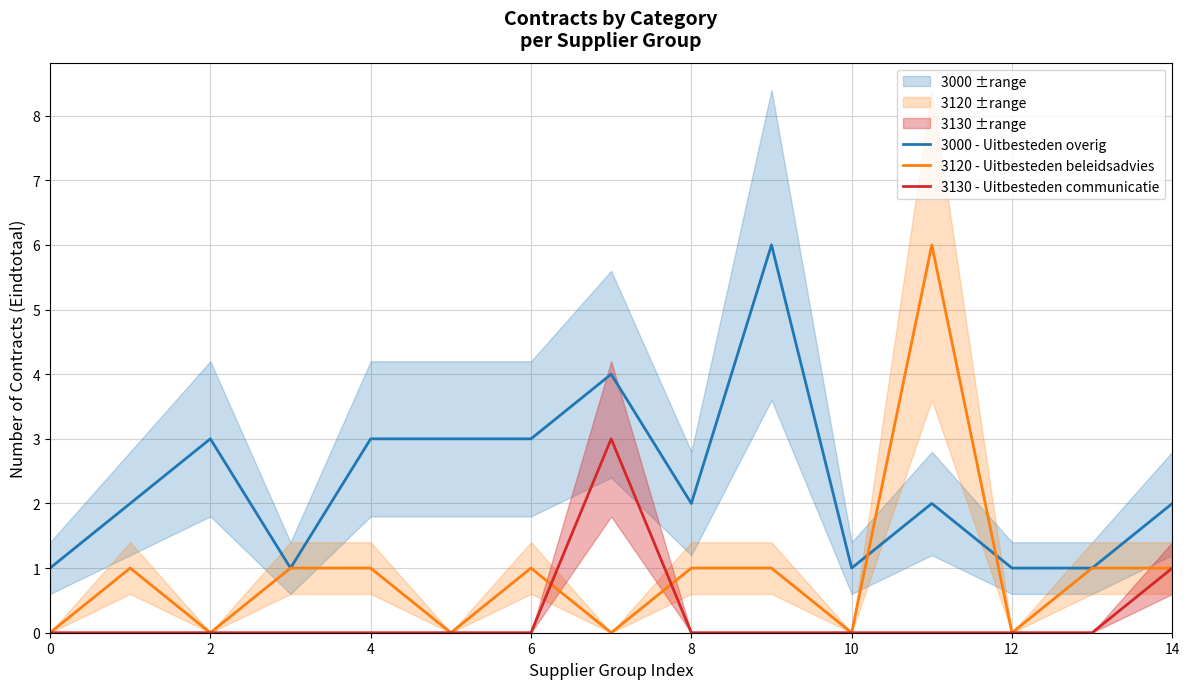

True or false: 3000 - Uitbesteden overig and 3130 - Uitbesteden communicatie intersect in this chart.

False